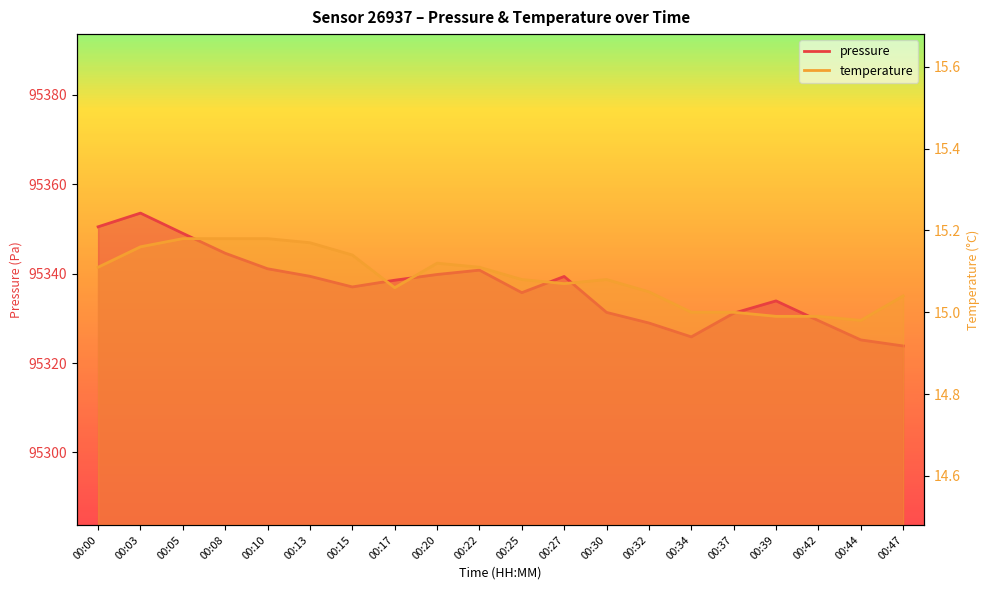

What is the difference between the second highest and minimum values in the pressure series?

26.6